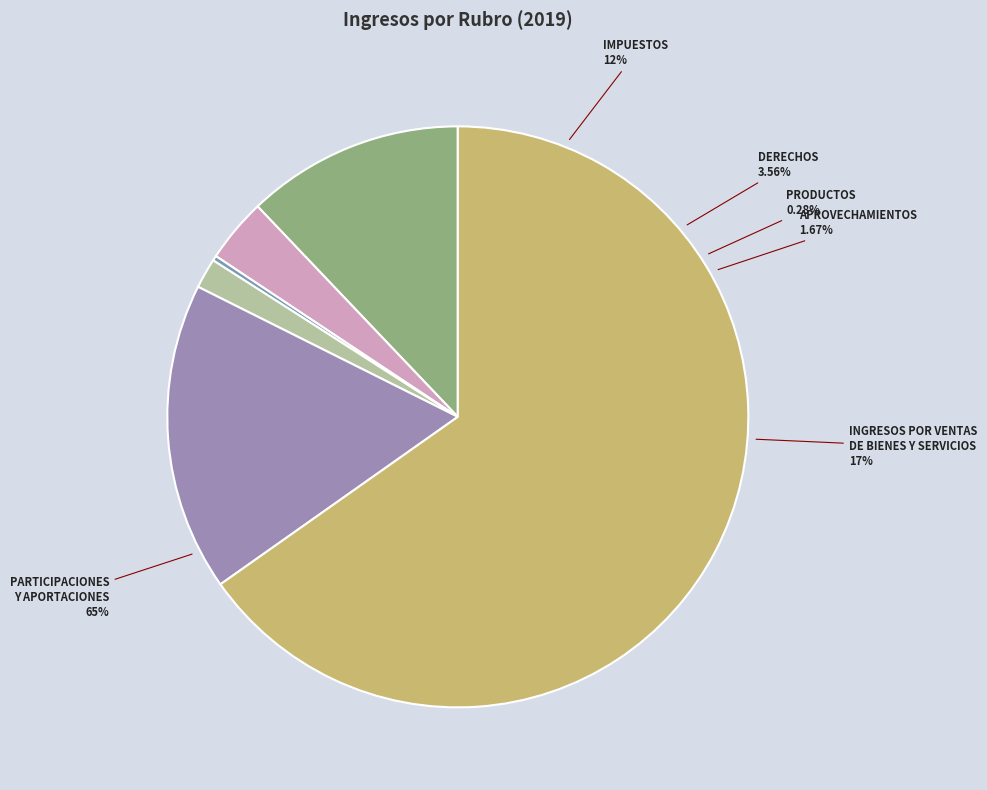

What percentage do APROVECHAMIENTOS and INGRESOS POR VENTAS DE BIENES Y SERVICIOS together represent?

18.8%